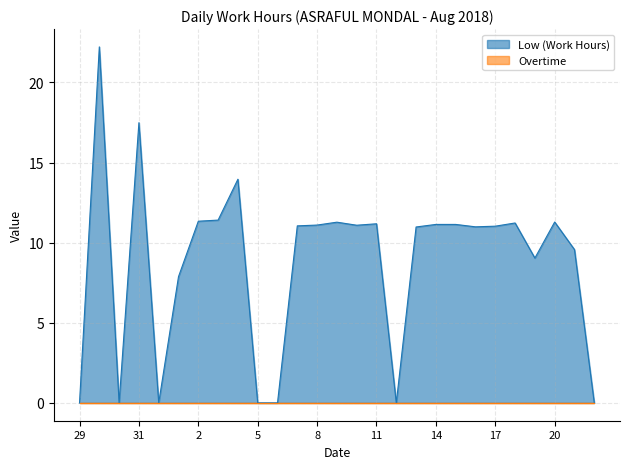

At which label does the data first exceed 11?

30